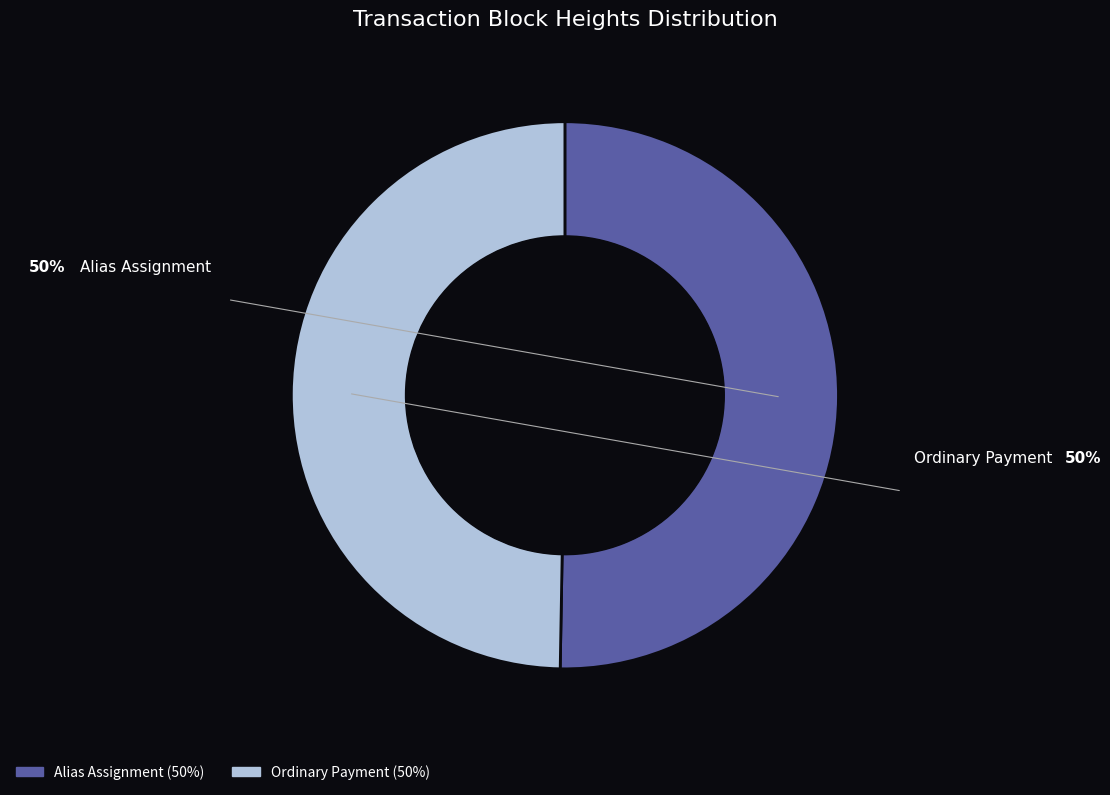

Does any single category account for the majority?

Yes